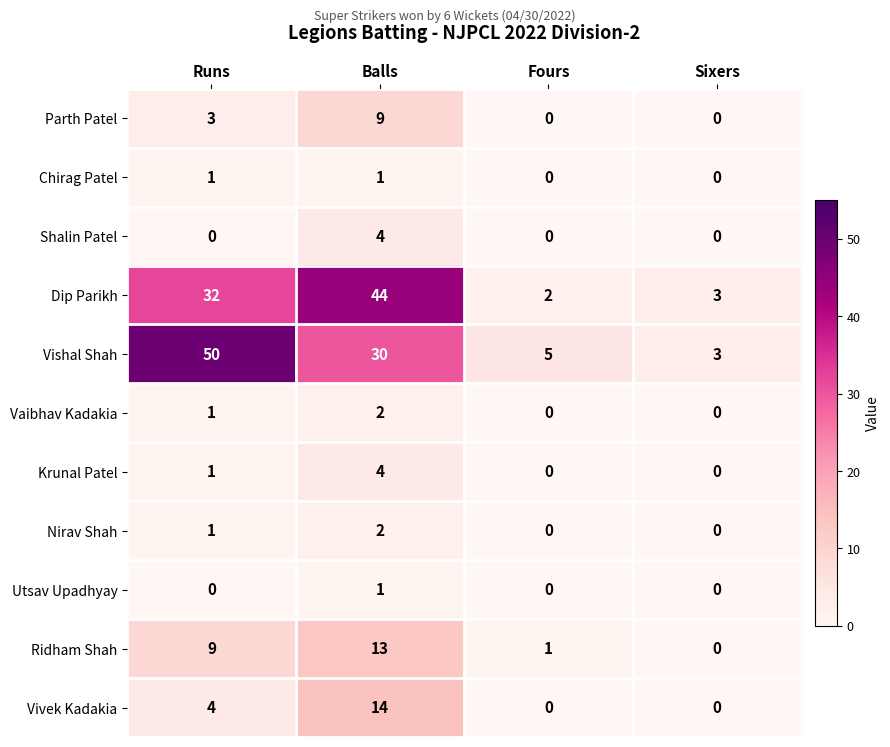

What is the sum of the Vaibhav Kadakia values at Runs and Balls?

3